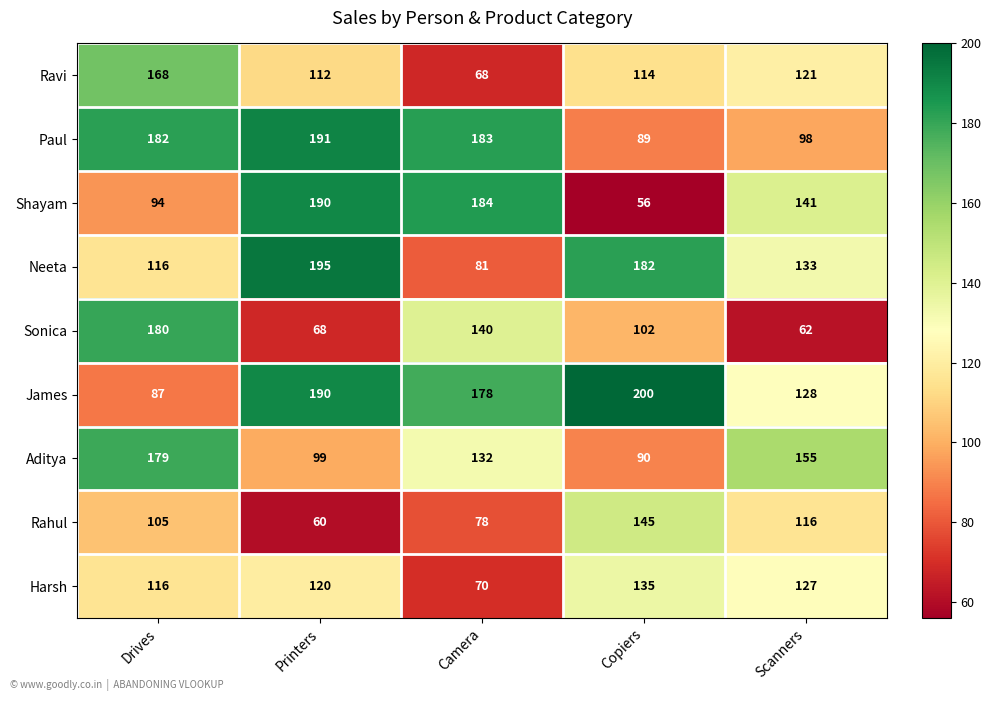

At which category is the sum across all series the highest?

Drives